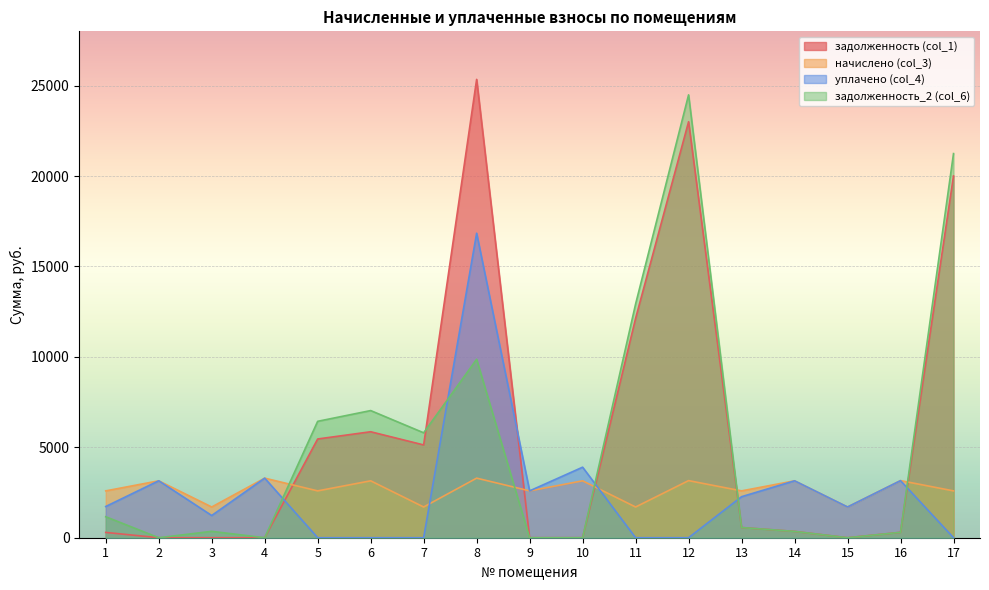

What is the maximum value for задолженность_2 (col_6)?

24488.1